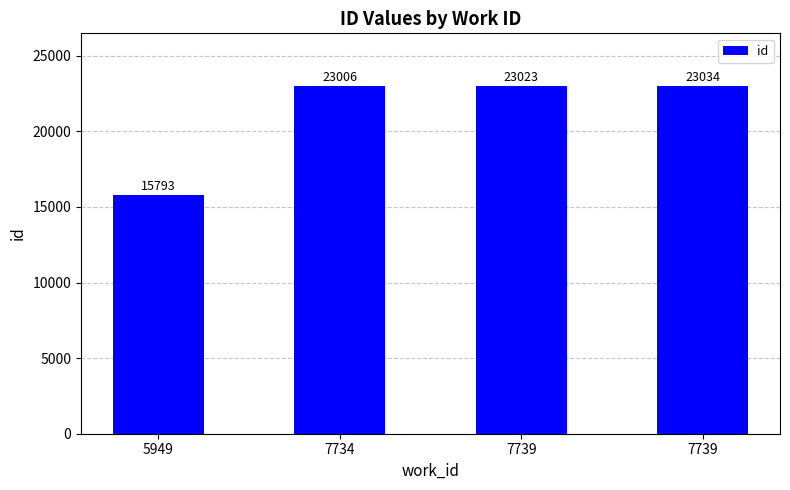

Does the chart contain stacked bars?

No